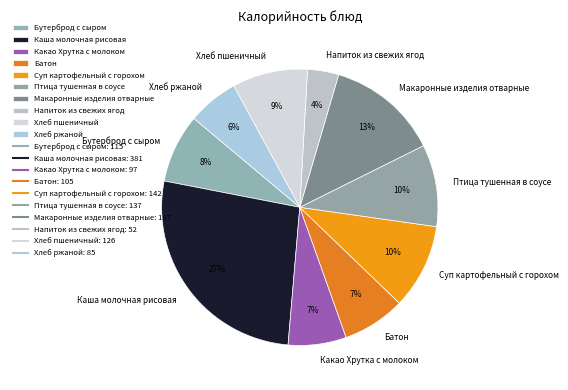

Which category has the biggest portion of the pie?

Каша молочная рисовая